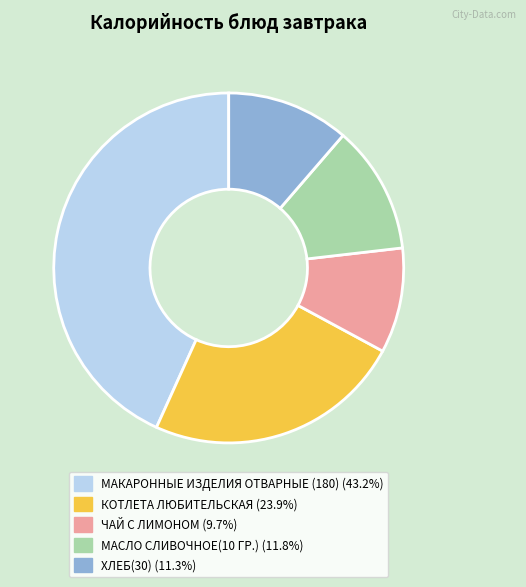

Rank the categories by value from lowest to highest.

ЧАЙ С ЛИМОНОМ, ХЛЕБ(30), МАСЛО СЛИВОЧНОЕ(10 ГР.), КОТЛЕТА ЛЮБИТЕЛЬСКАЯ, МАКАРОННЫЕ ИЗДЕЛИЯ ОТВАРНЫЕ (180)